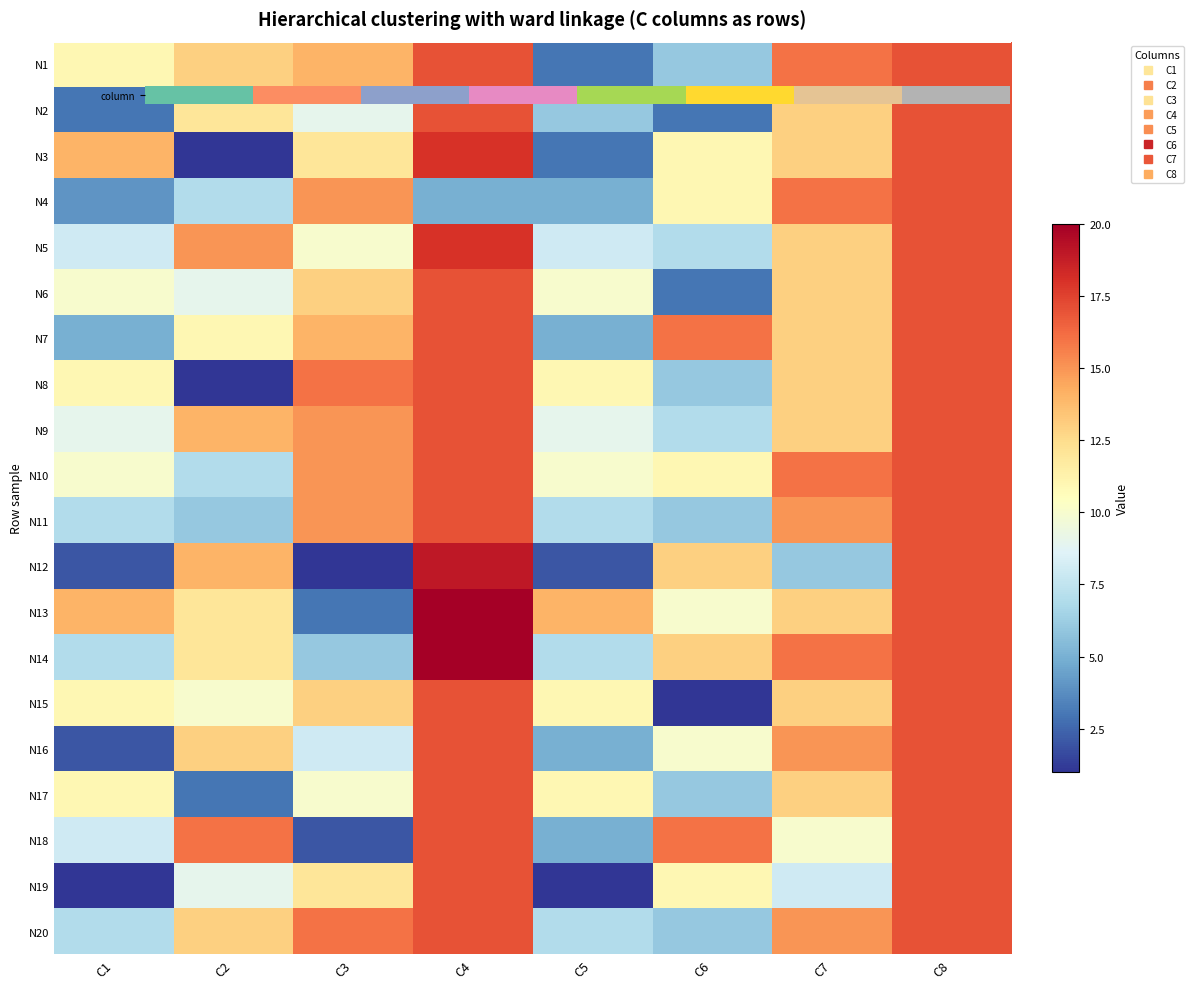

Rank the series by their maximum value, from lowest to highest.

column, N2, N4, N6, N7, N8, N9, N10, N11, N15, N16, N17, N18, N19, N20, N3, N5, N12, N13, N14